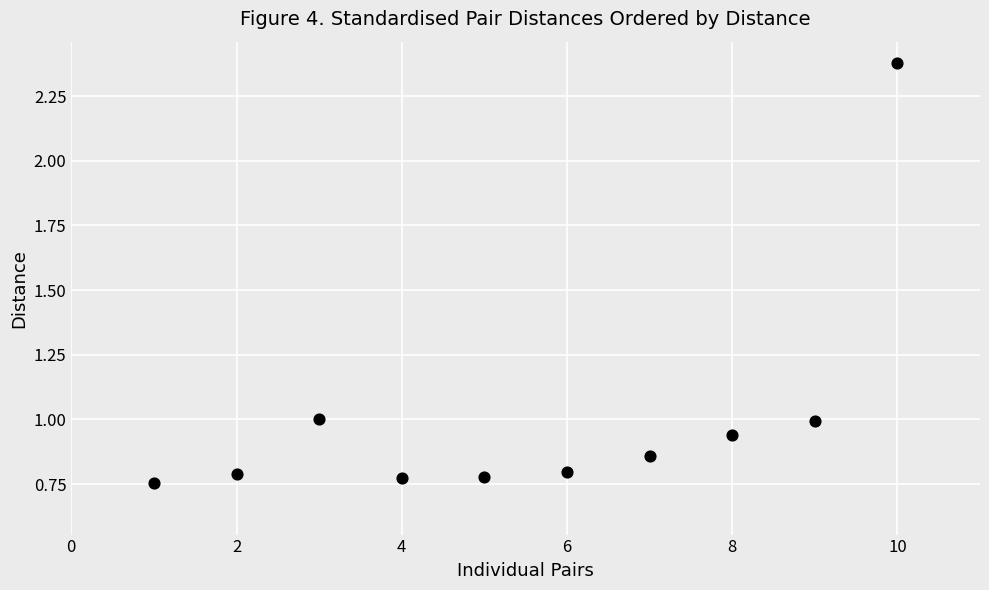

What is the range of Y values (max minus min)?

1.6